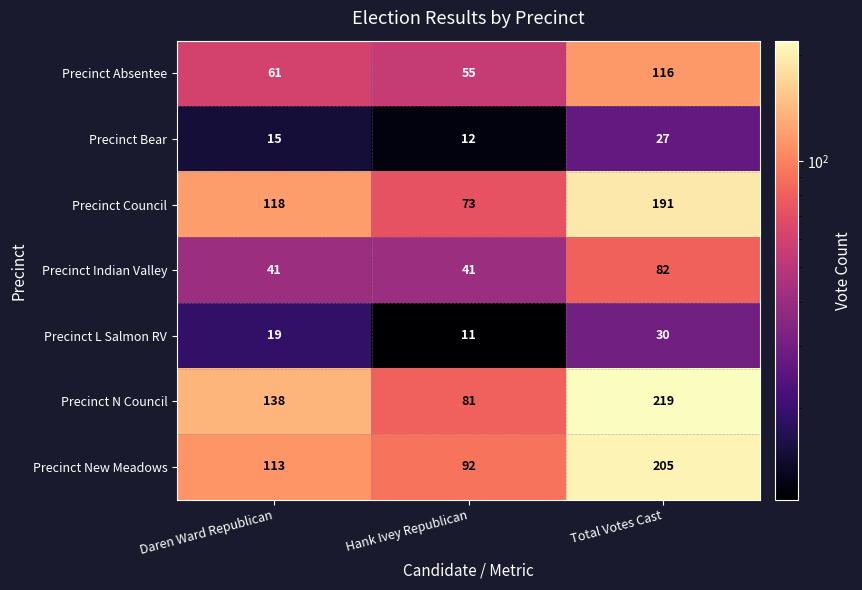

What is the difference between the highest and lowest values at Hank Ivey Republican?

81